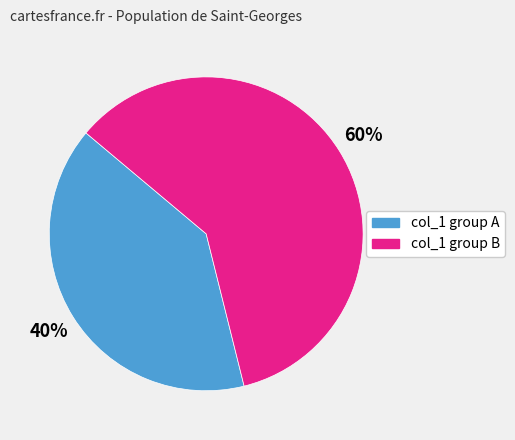

Does col_1 group B account for over 50% of the chart?

Yes